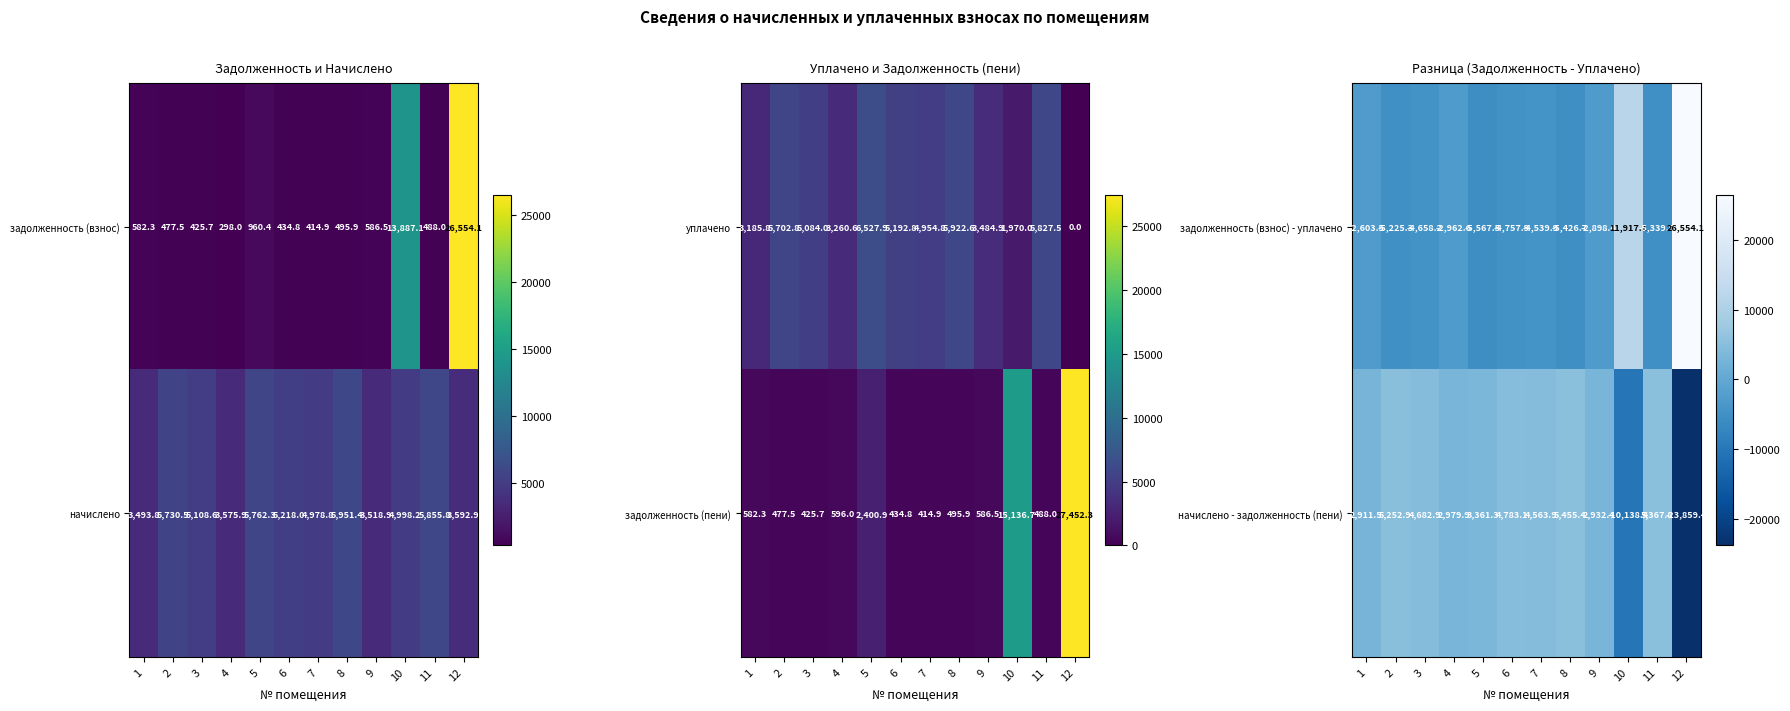

How many values in начислено - задолженность (пени) are below zero?

2